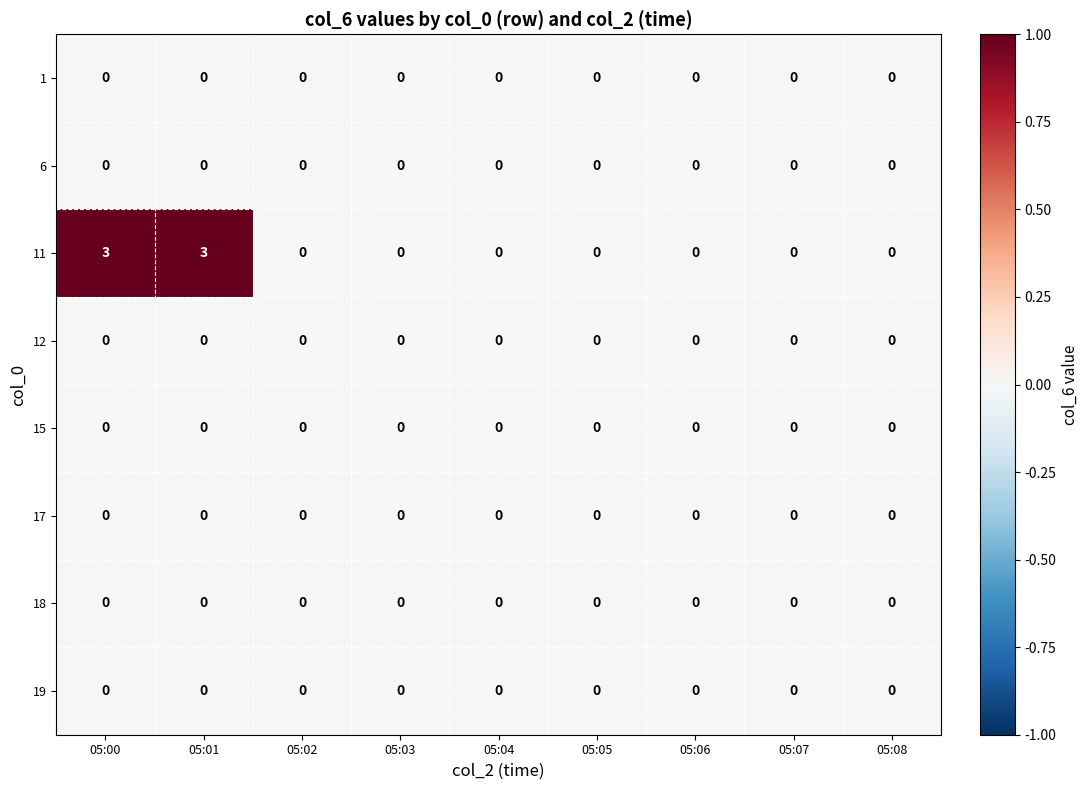

Is it true that 11 equals 4 at 05:00?

False